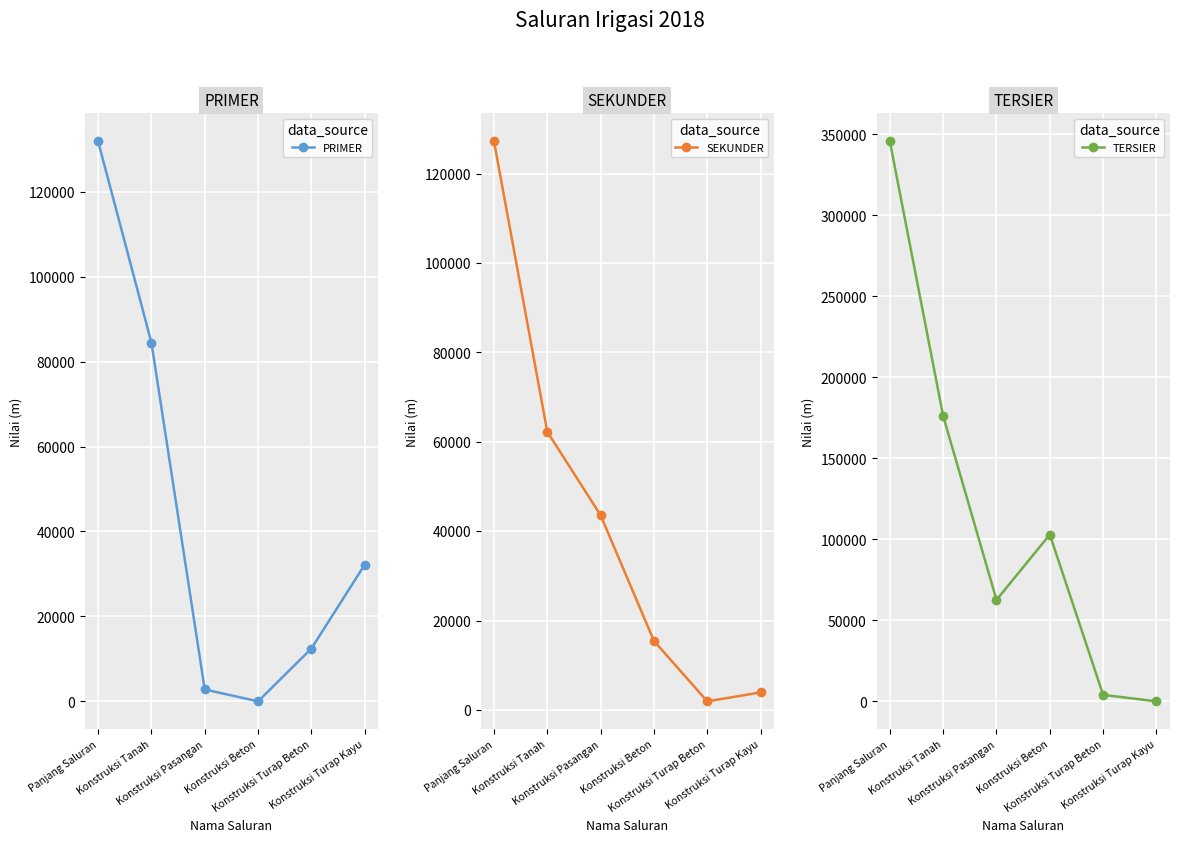

Reading right to left, extract all data points from this chart.

PRIMER: Konstruksi Turap Kayu=32170.0	Konstruksi Turap Beton=12429.0	Konstruksi Beton=0.0	Konstruksi Pasangan=2806.0	Konstruksi Tanah=84465.0	Panjang Saluran=131870.0
SEKUNDER: Konstruksi Turap Kayu=3960.0	Konstruksi Turap Beton=1953.0	Konstruksi Beton=15476.8	Konstruksi Pasangan=43575.8	Konstruksi Tanah=62254.4	Panjang Saluran=127220.0
TERSIER: Konstruksi Turap Kayu=0.0	Konstruksi Turap Beton=3997.8	Konstruksi Beton=102981.8	Konstruksi Pasangan=62629.8	Konstruksi Tanah=176105.6	Panjang Saluran=345715.0